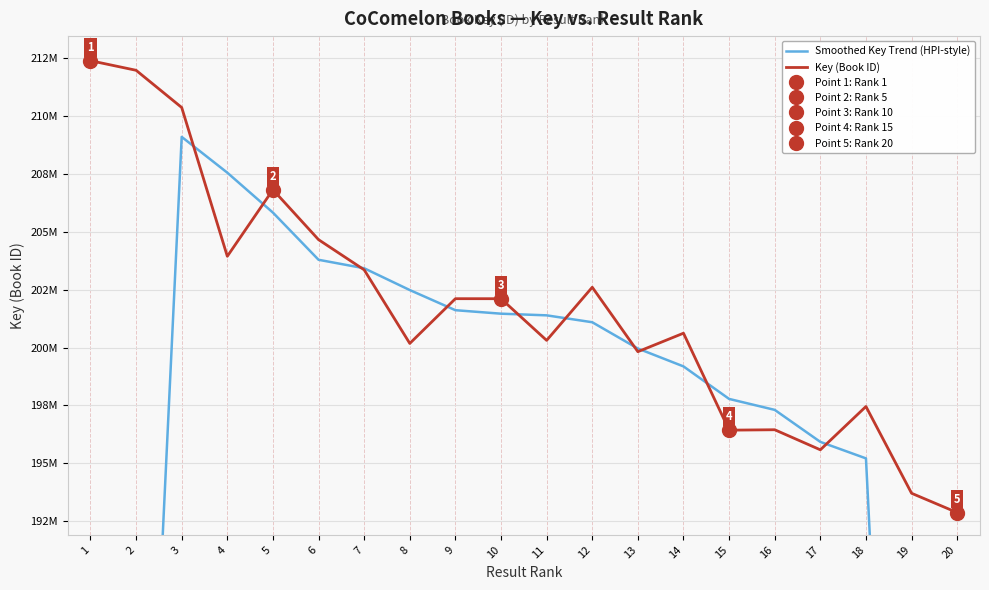

Rank the series by their average value, from lowest to highest.

Smoothed Key Trend (HPI-style), Key (Book ID)